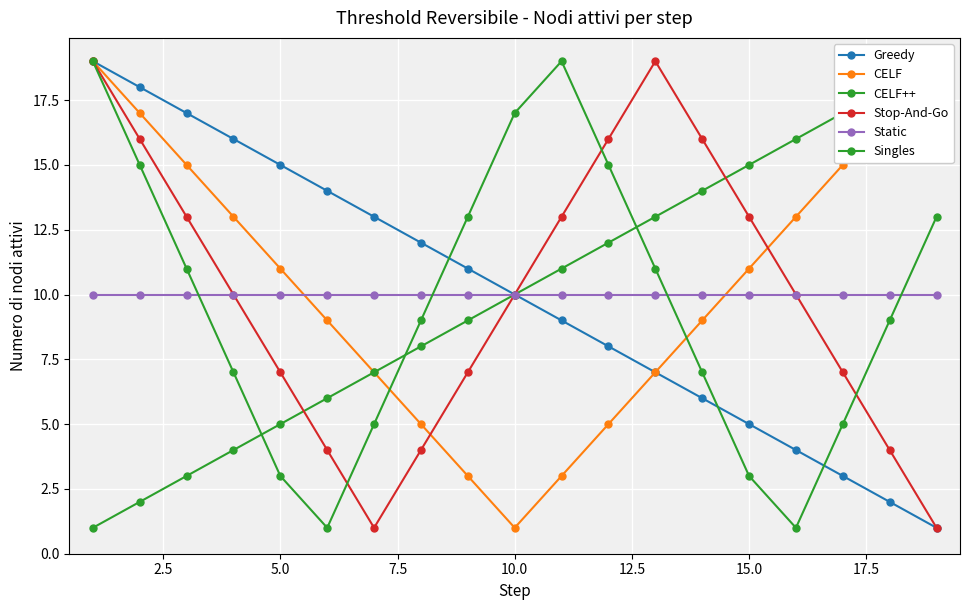

How many distinct data groups are displayed?

6